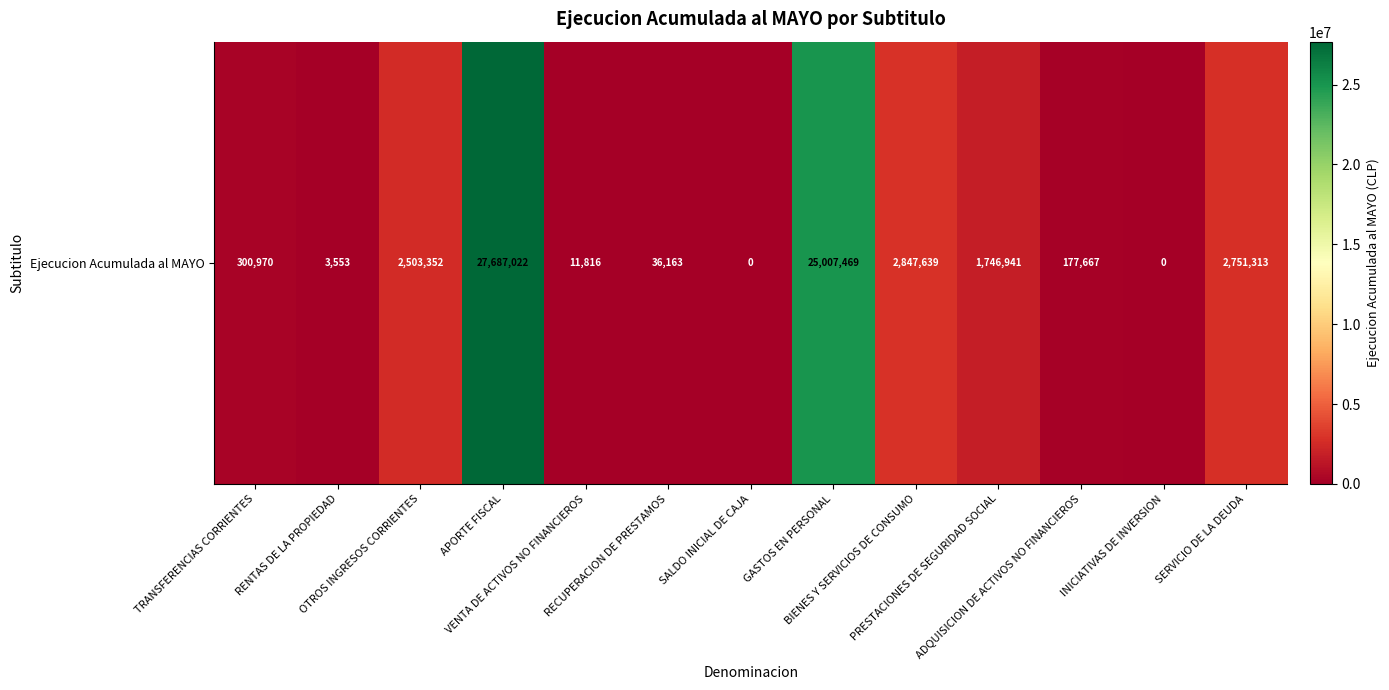

Between SERVICIO DE LA DEUDA and OTROS INGRESOS CORRIENTES, which is larger?

SERVICIO DE LA DEUDA